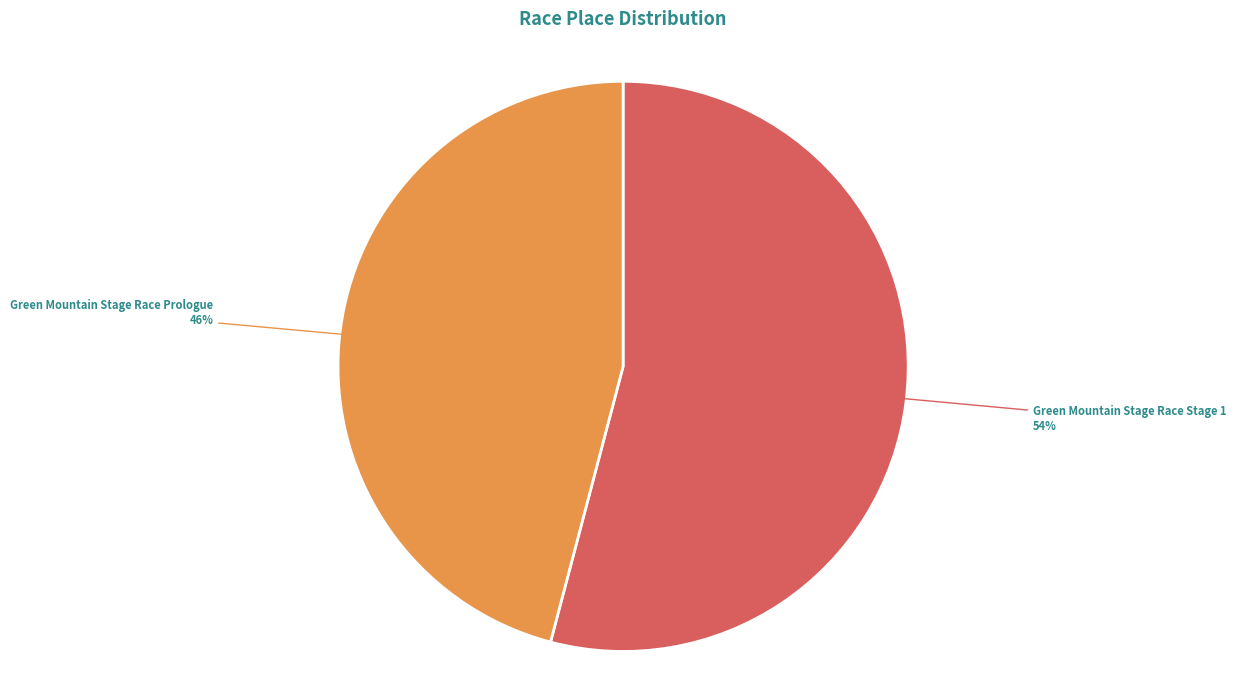

To the nearest percent, what is the difference between the largest and smallest slice percentages?

8%